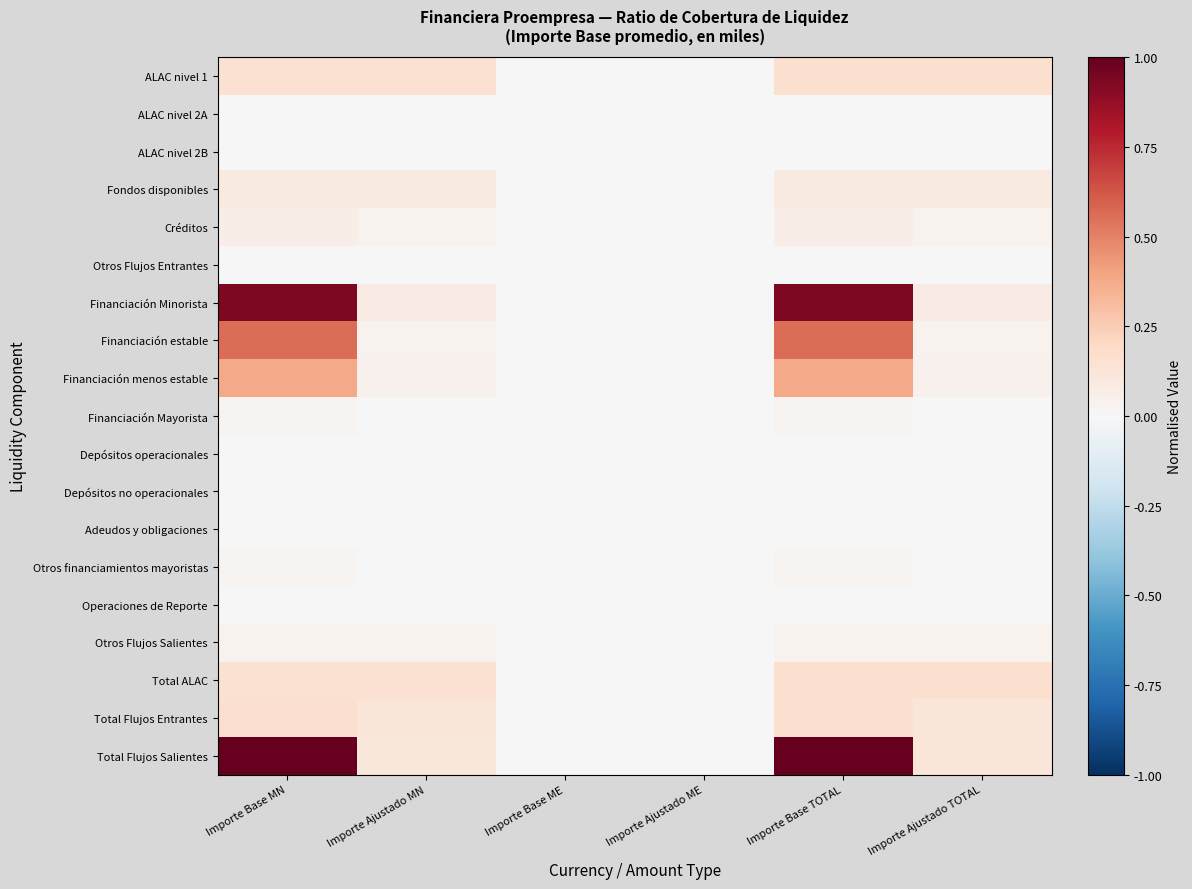

Which has a higher value, Importe Base ME or Importe Ajustado ME?

Importe Base ME